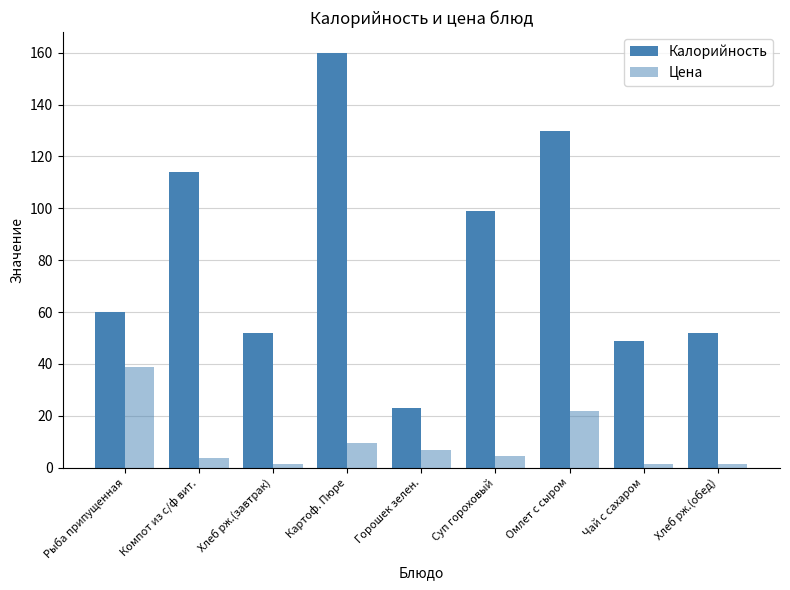

How many groups of bars are there?

9